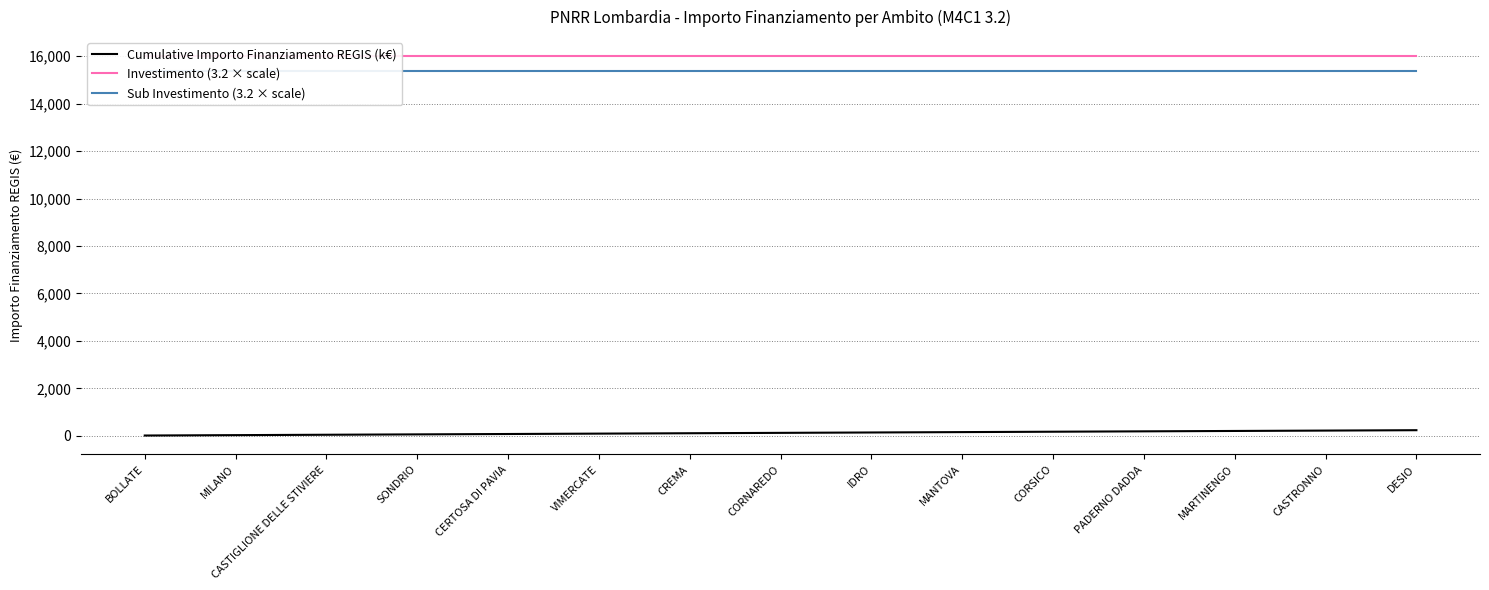

What is the label of the 10th point from the left?

MANTOVA